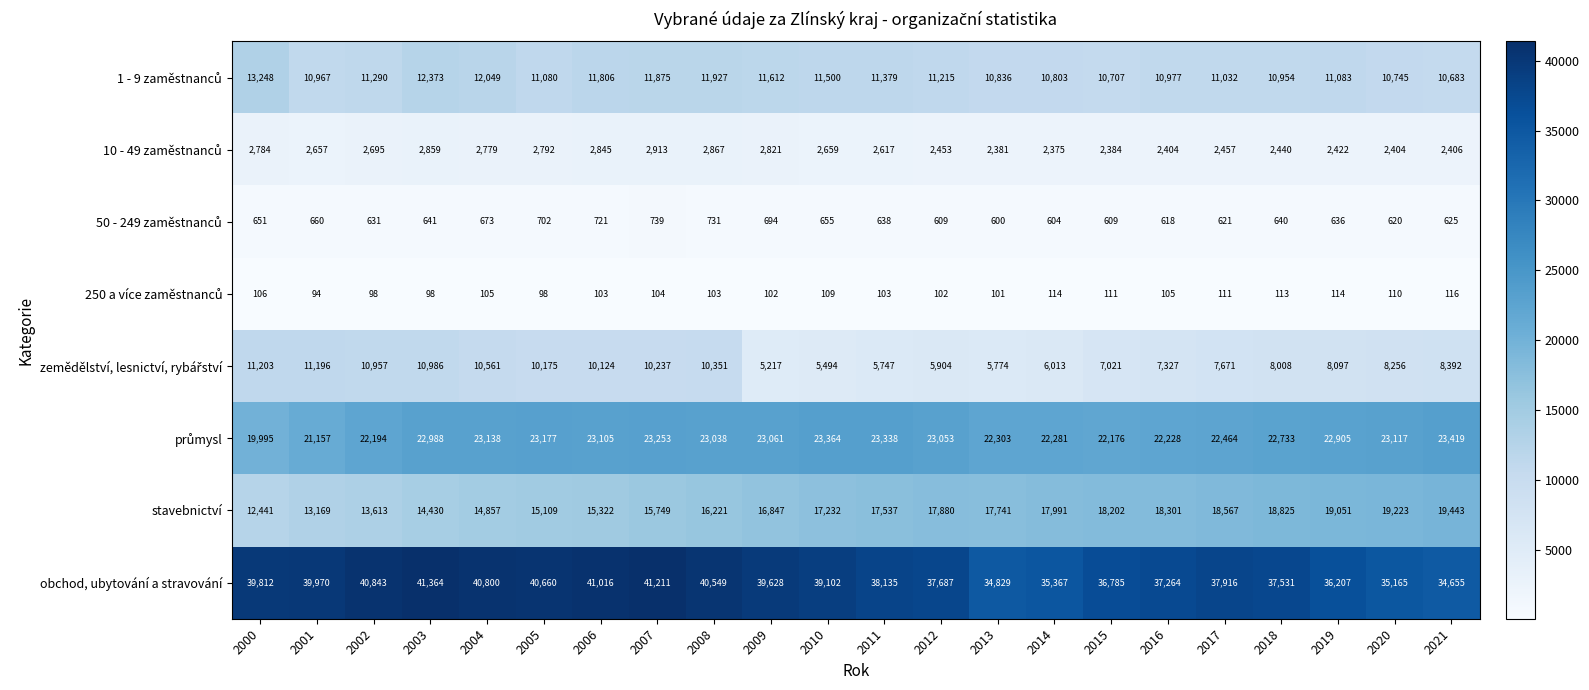

Which series has the largest total across all categories?

obchod, ubytování a stravování